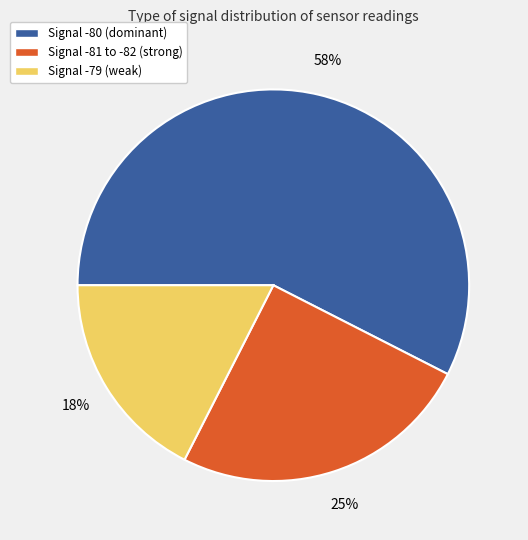

Is there any slice that represents more than half of the pie?

Yes